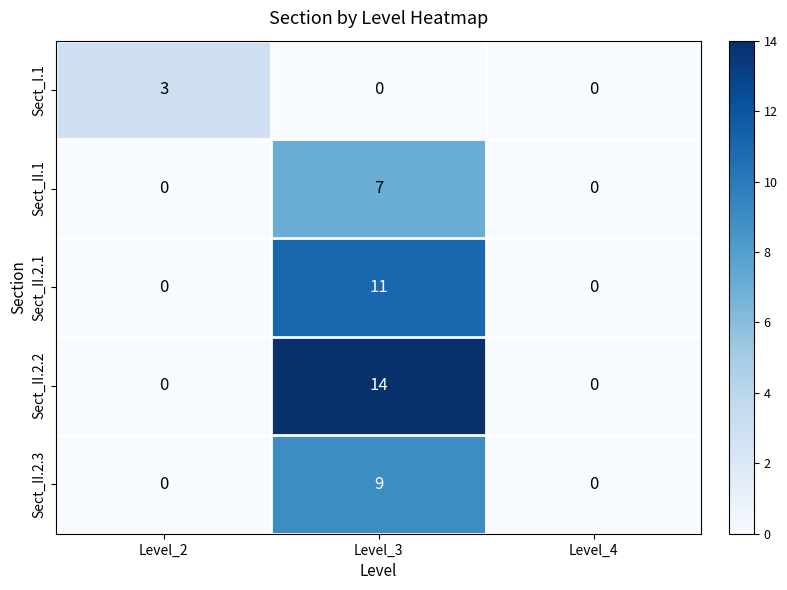

At which category does the chart reach its peak across all series?

Level_3